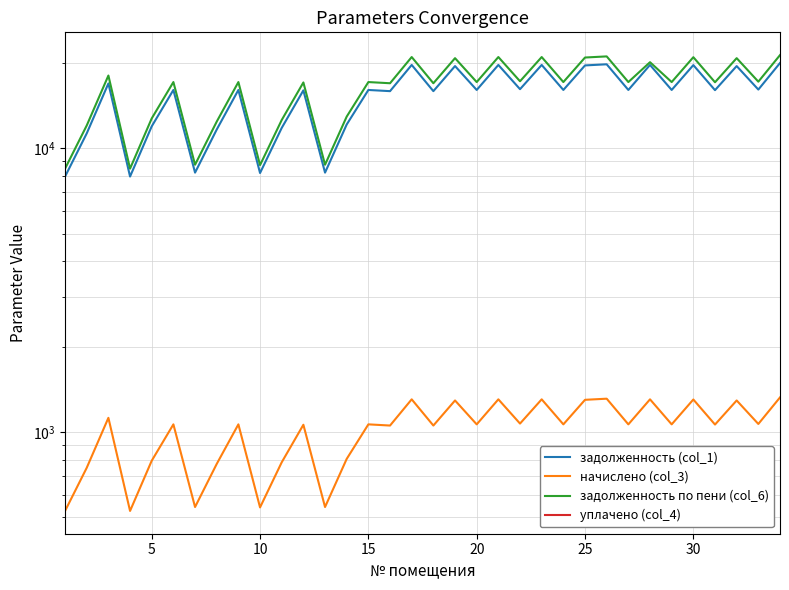

At 20, list the series in order from largest to smallest.

задолженность по пени (col_6), задолженность (col_1), уплачено (col_4), начислено (col_3)